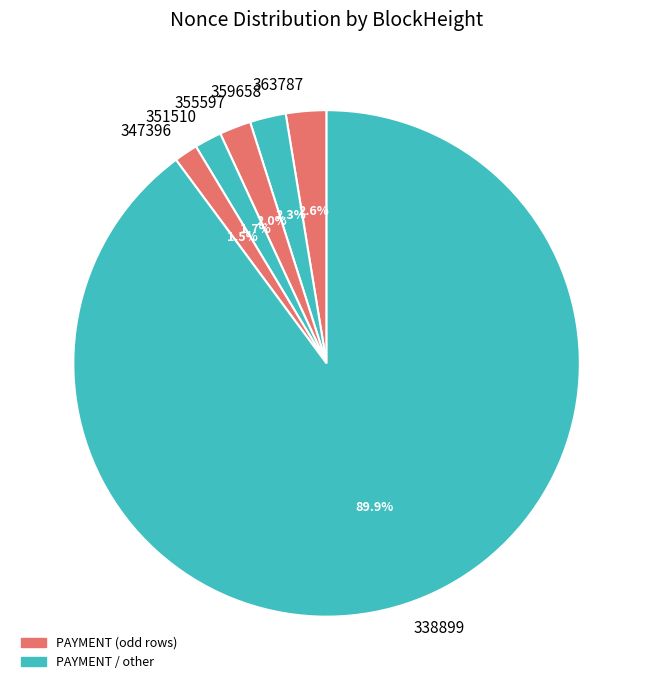

How many segments does this pie chart have?

6